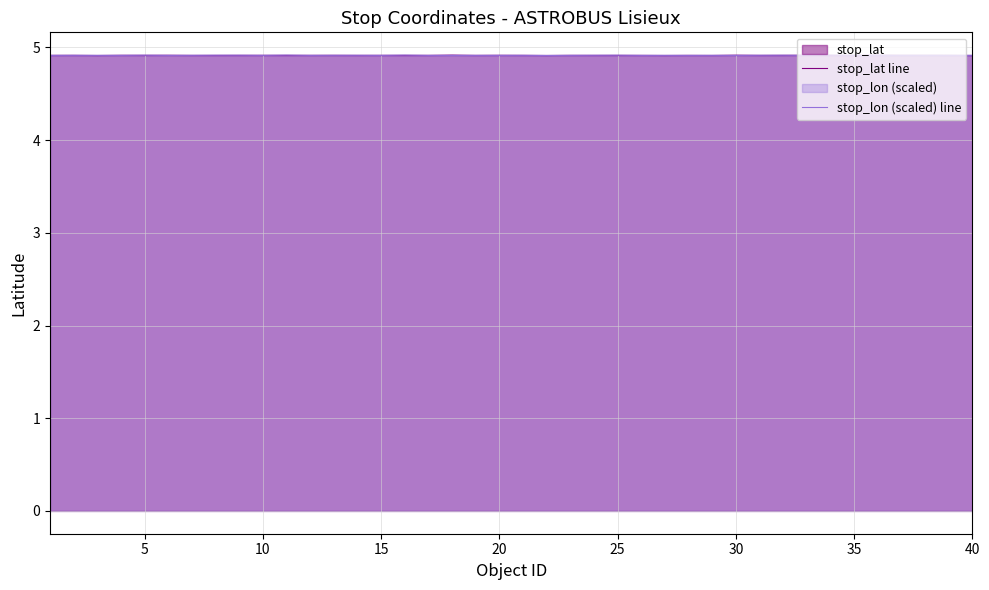

What is the maximum value shown in the chart?

4.9